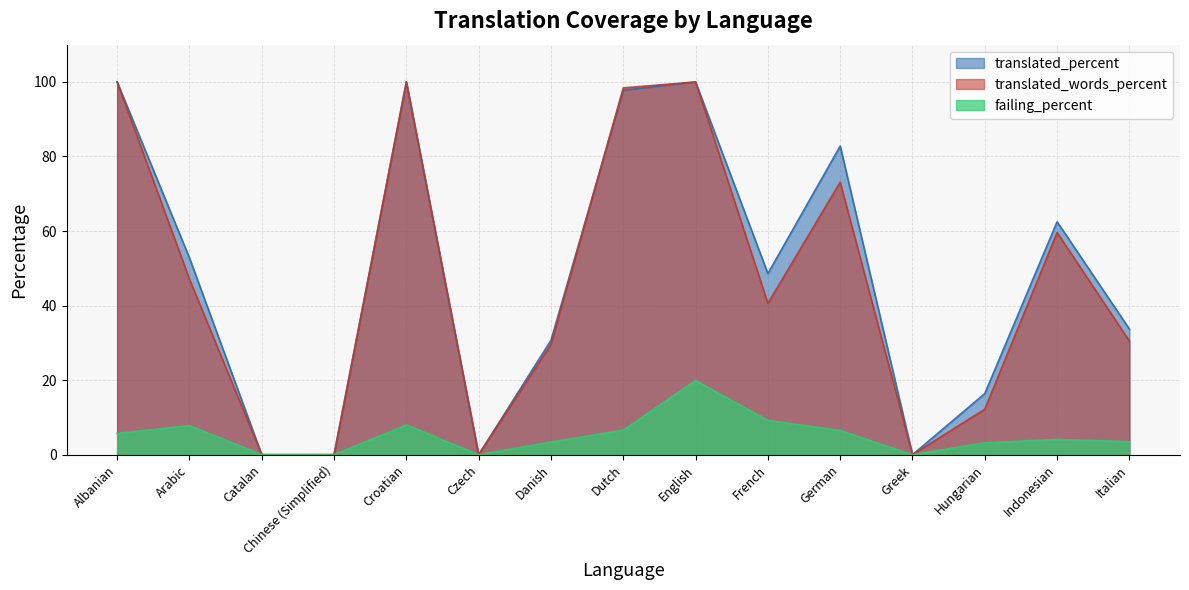

Which category has the lowest value across all series?

Catalan